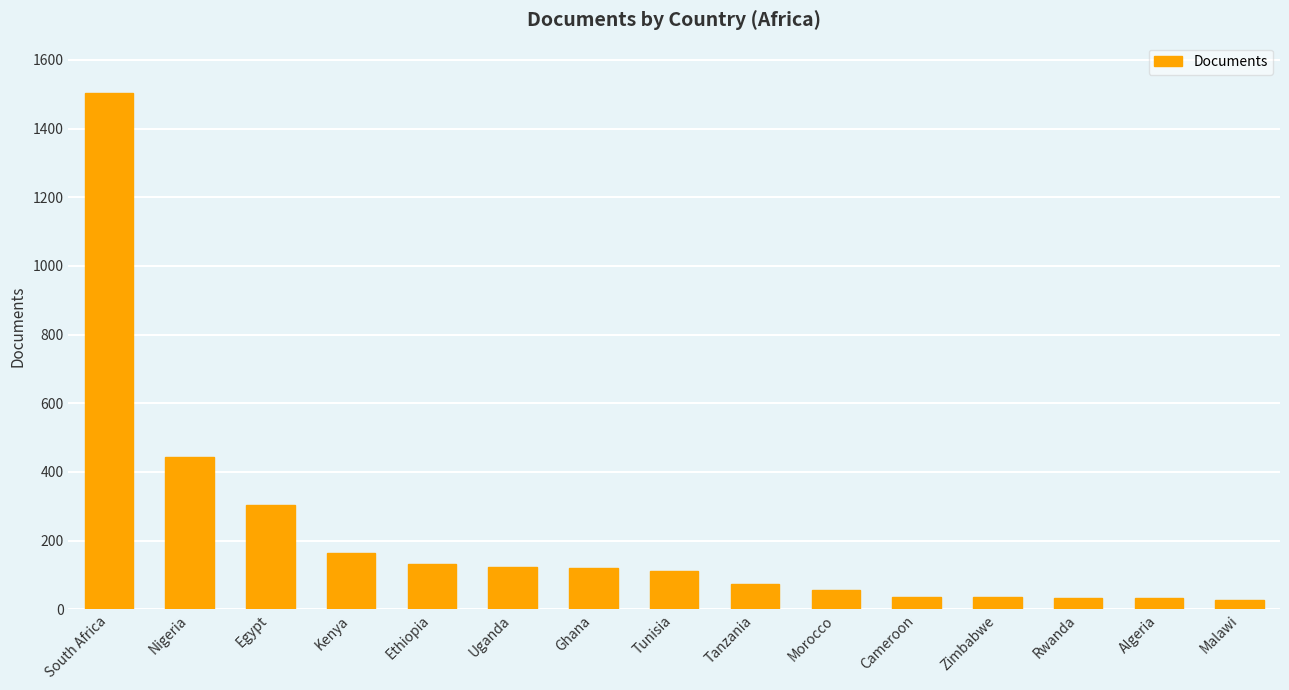

The value at Algeria is 32. True or false?

True